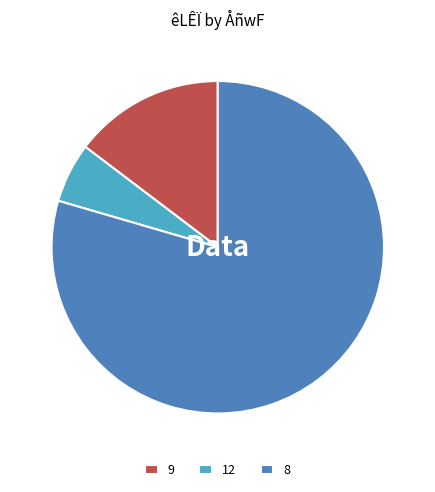

Between 8 and 12, which is larger?

8